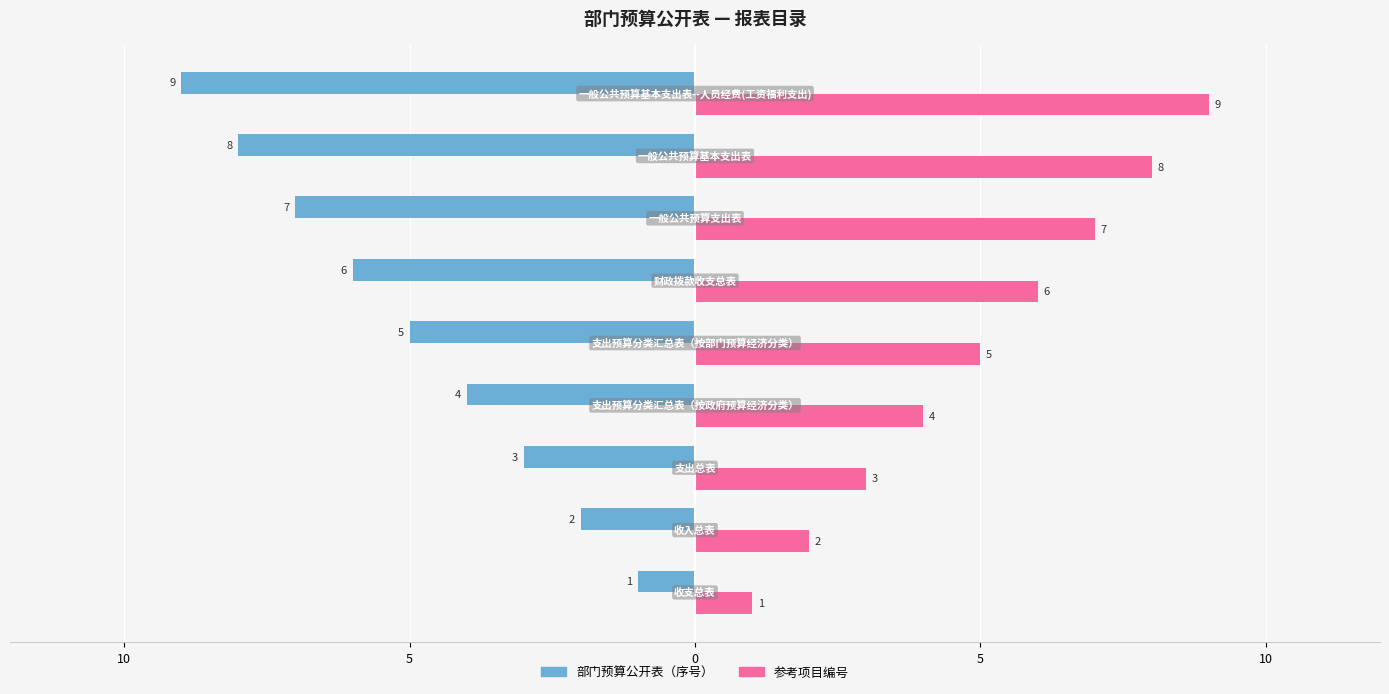

What is the difference between the maximum and second lowest values in the 部门预算公开表（序号） series?

7